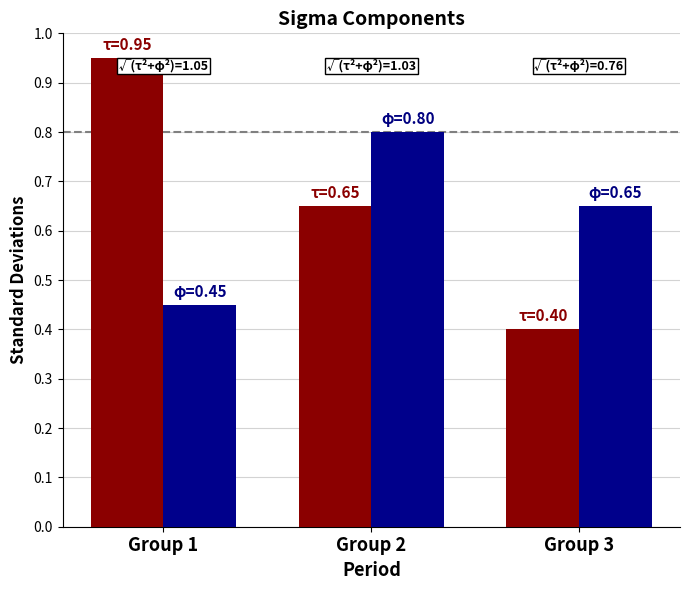

At which category is the sum across all series the highest?

Group 2